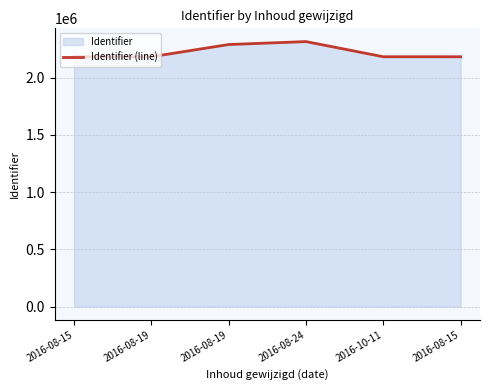

How many lines are shown in the chart?

1